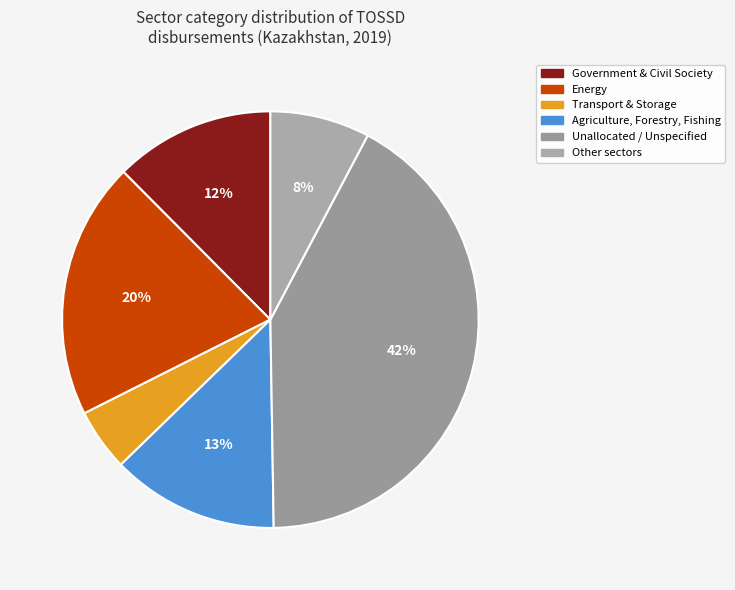

Is there any slice that represents more than half of the pie?

No